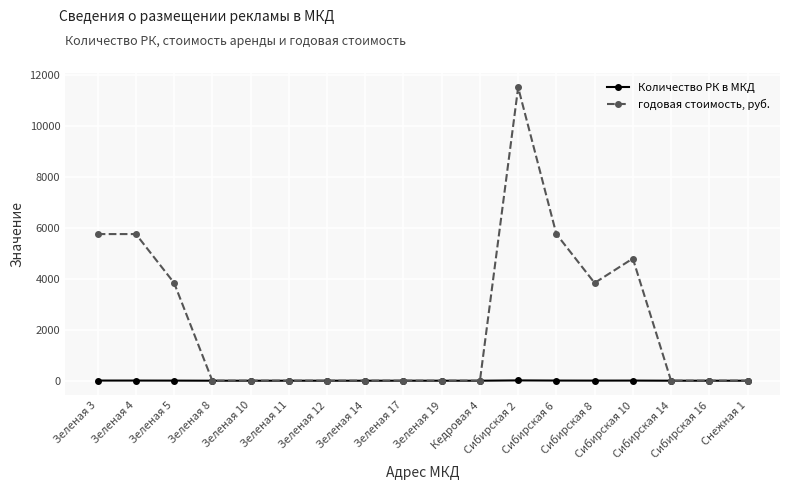

How many data points in годовая стоимость, руб. are above 0?

7